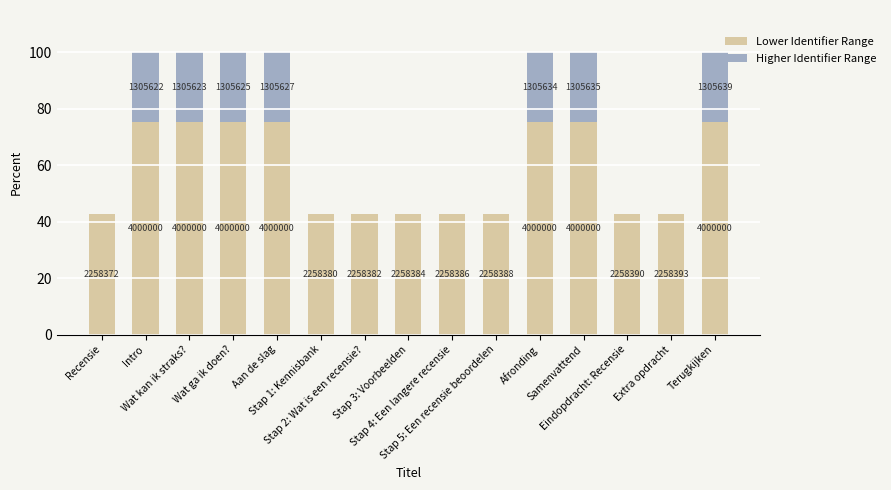

Are the bars grouped side by side (vs. stacked)?

No